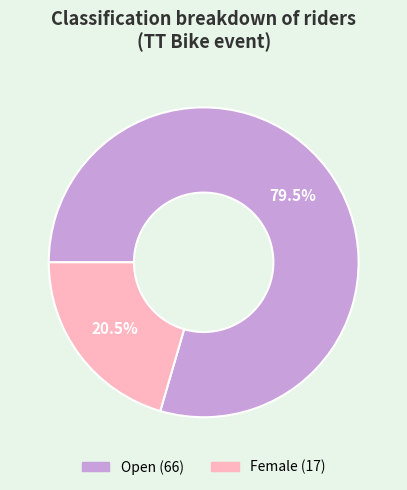

Count the number of slices in the pie.

2